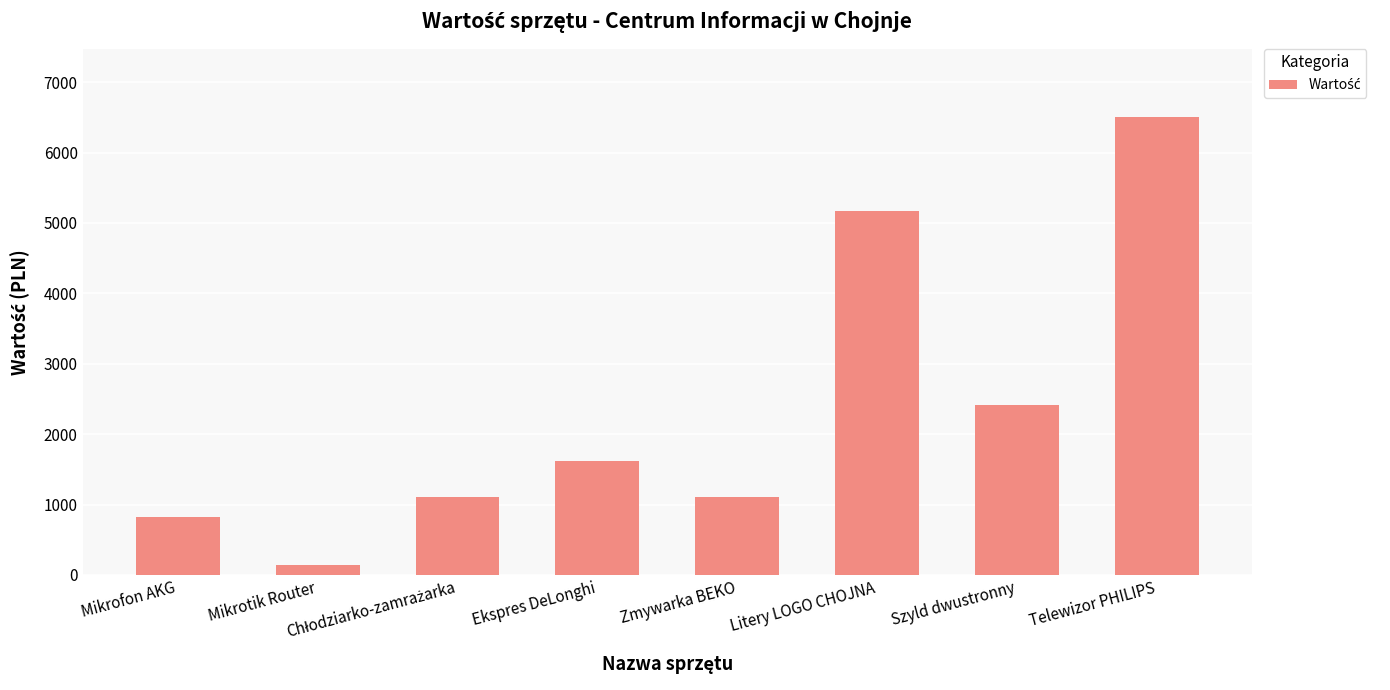

What is the ratio of the value at Ekspres DeLonghi to the value at Mikrotik Router?

11.6